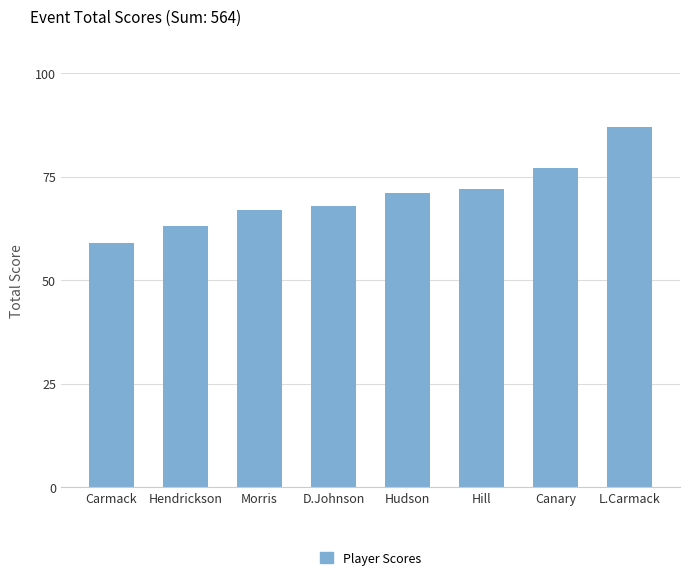

What is the difference between the values at L.Carmack and Morris?

20